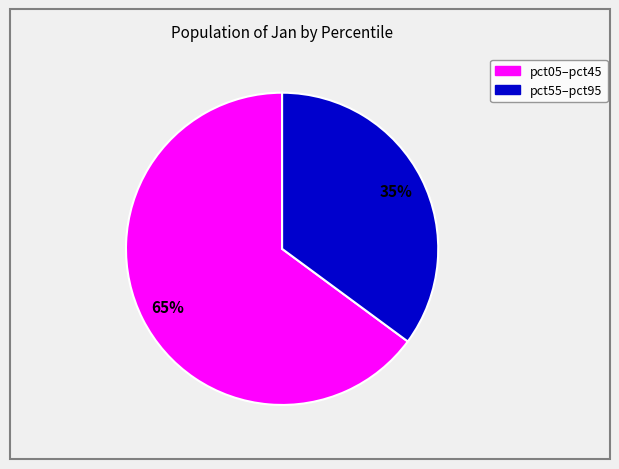

Count the number of slices in the pie.

2